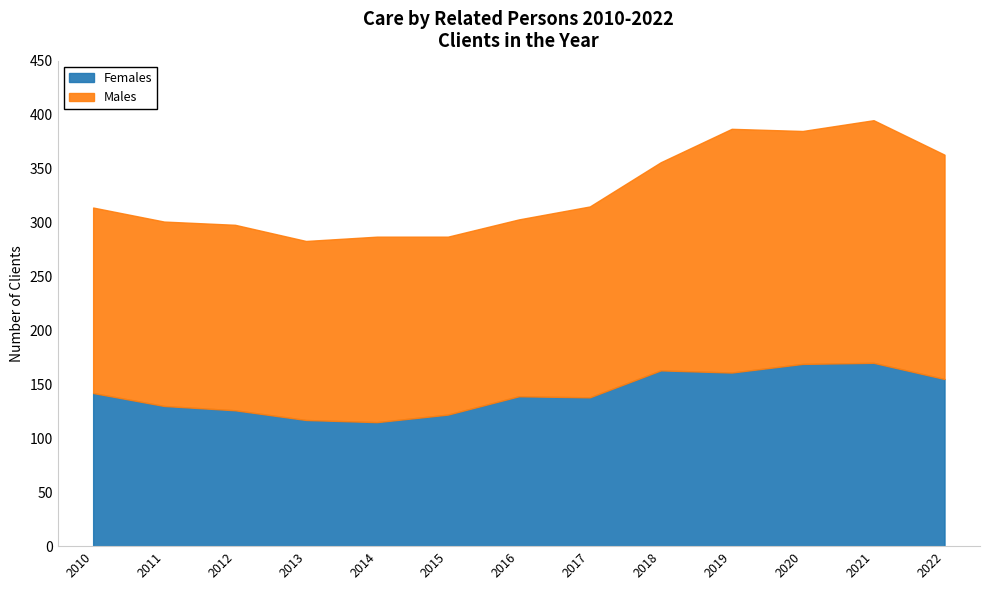

At how many categories does at least one series exceed 124?

13